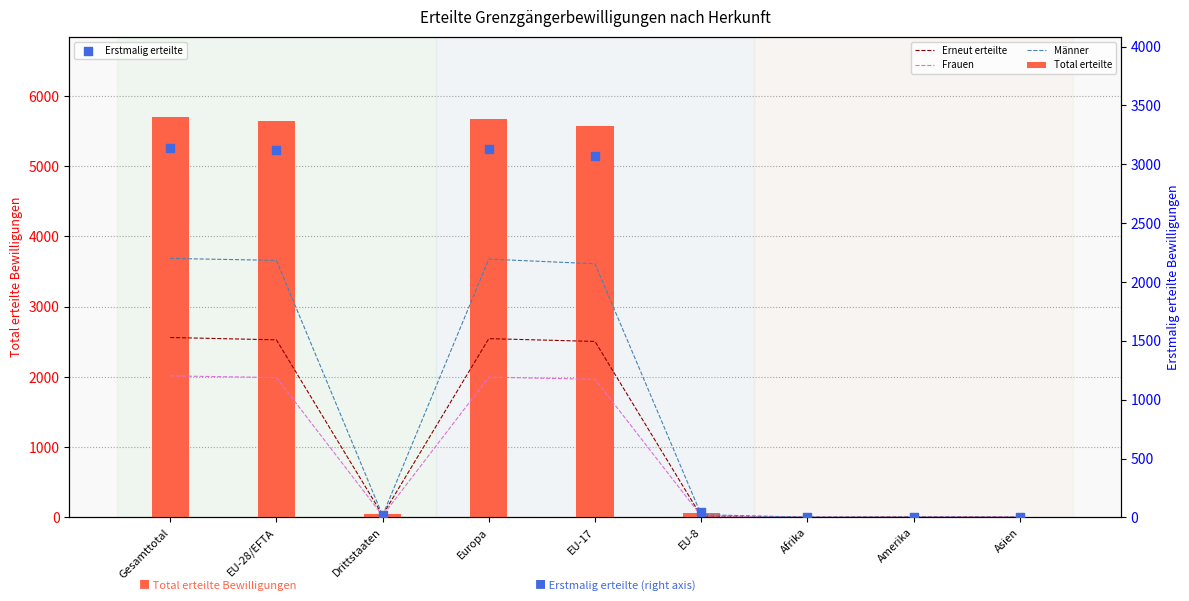

What are all the series names shown in the legend?

Erneut erteilte, Frauen, Männer, Total erteilte, Erstmalig erteilte